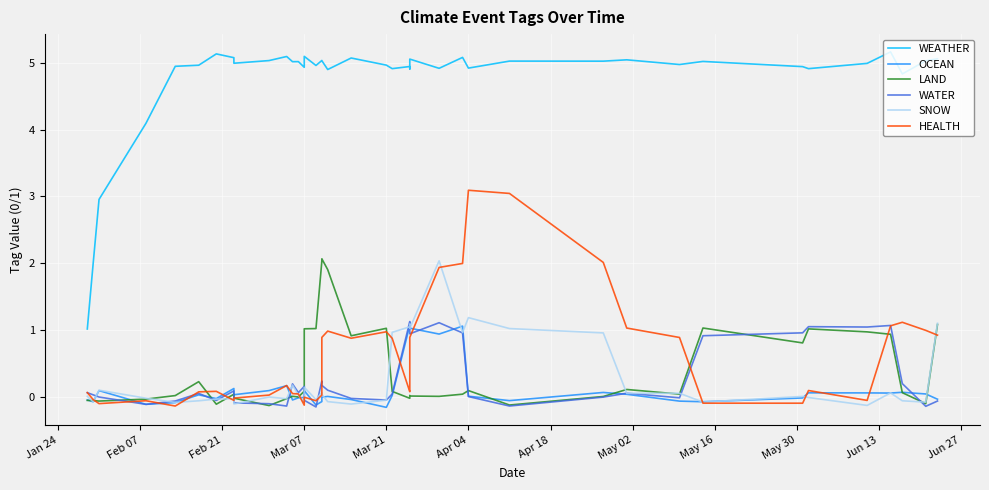

True or false: OCEAN has a value of 0.6 at 26.

False